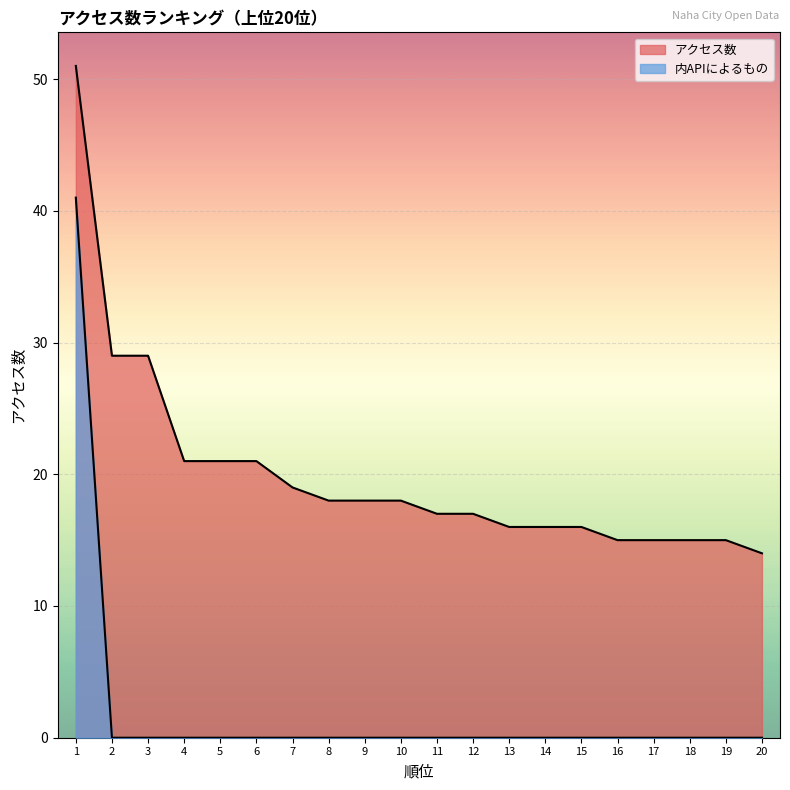

True or false: 内APIによるもの has more than 1 points higher than both neighbors.

False